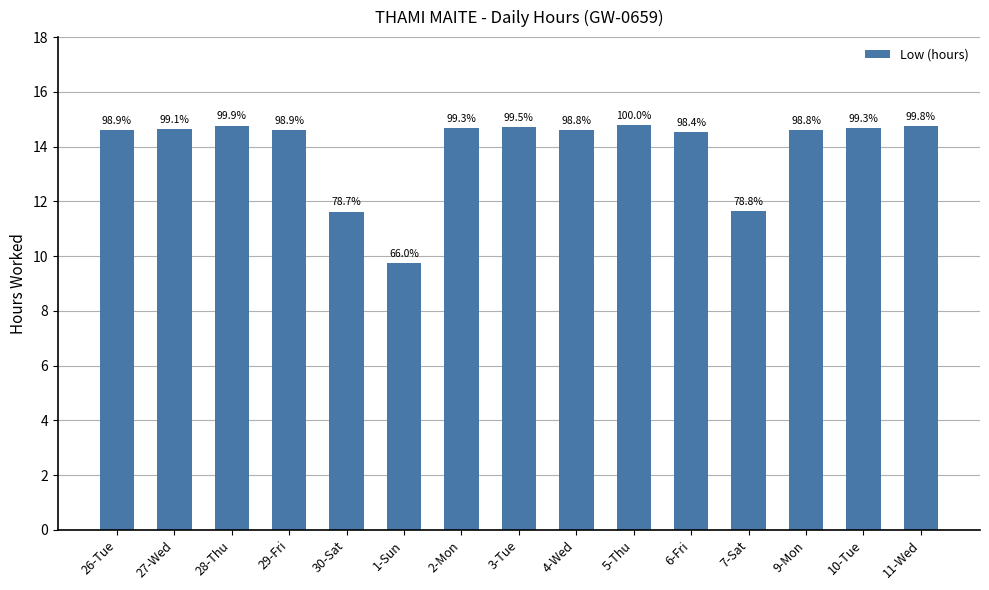

Are the bars horizontal?

No